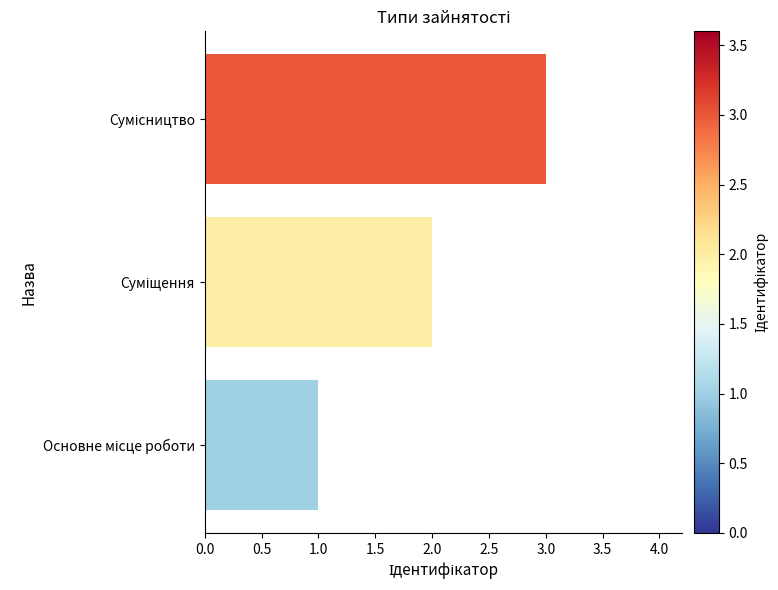

What is the sum of all values?

6